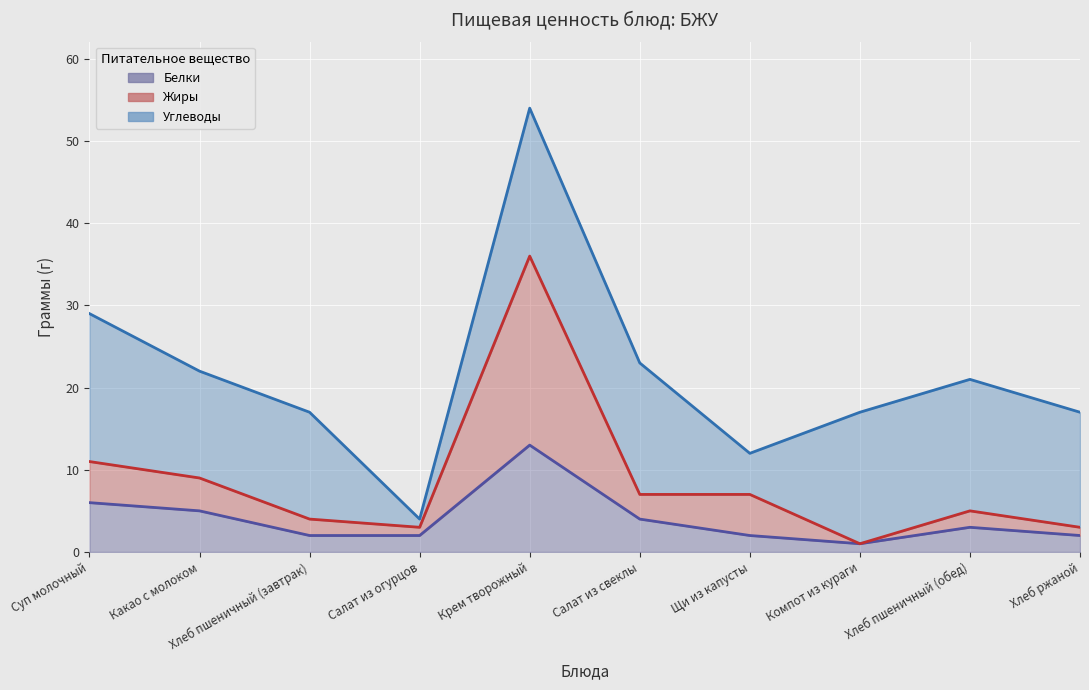

What is the highest value of the Жиры series?

36